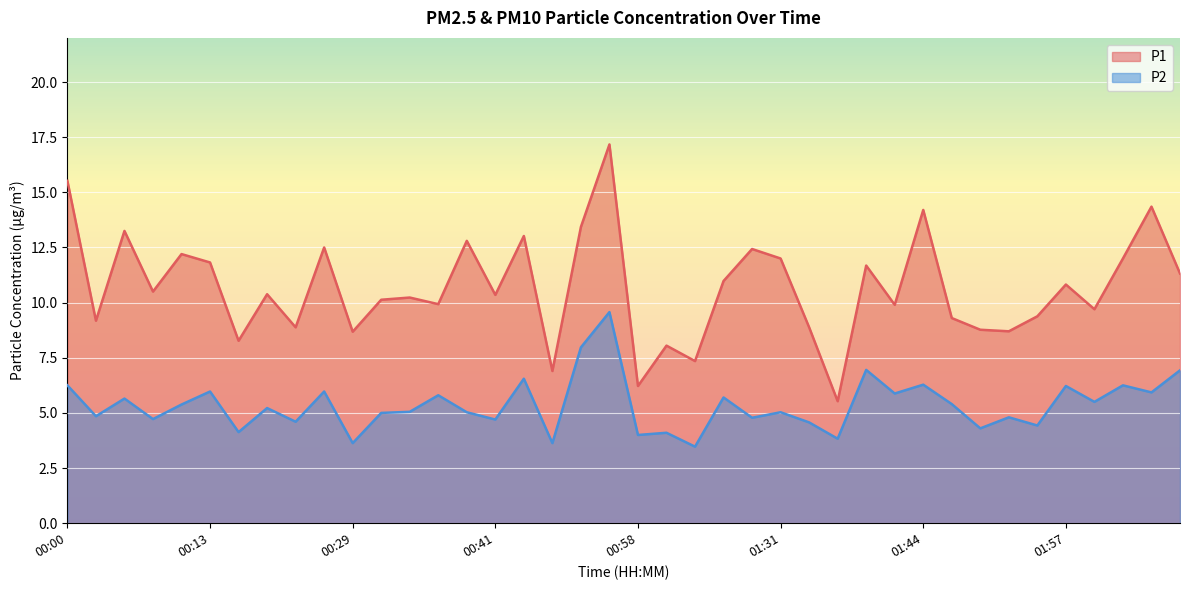

Which series has the widest spread of values?

P1